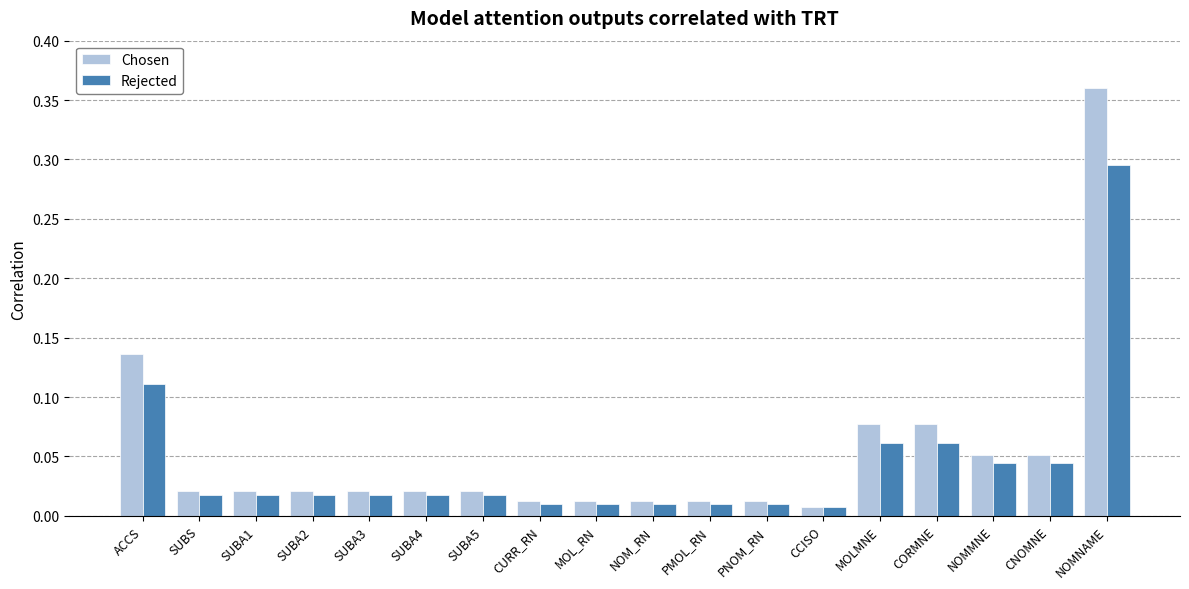

Is the value of Rejected at SUBA2 greater than the value of Chosen at MOL_RN?

Yes